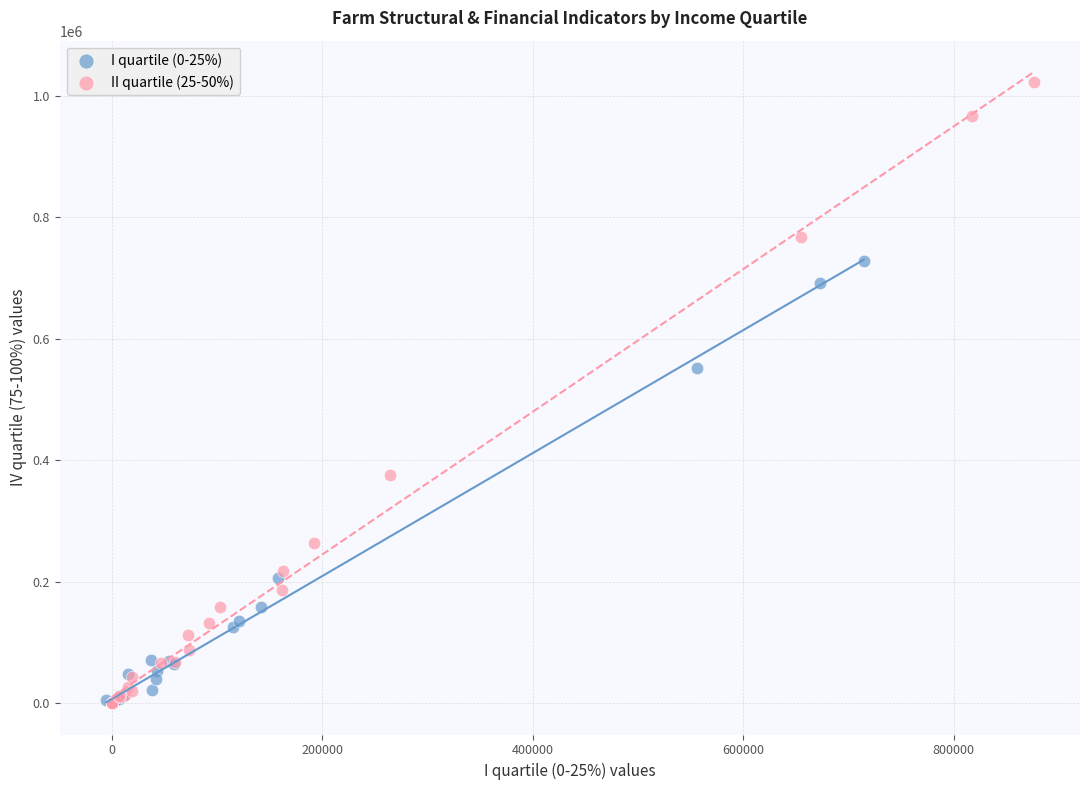

Which series has the largest Y range (max minus min)?

II quartile (25-50%)